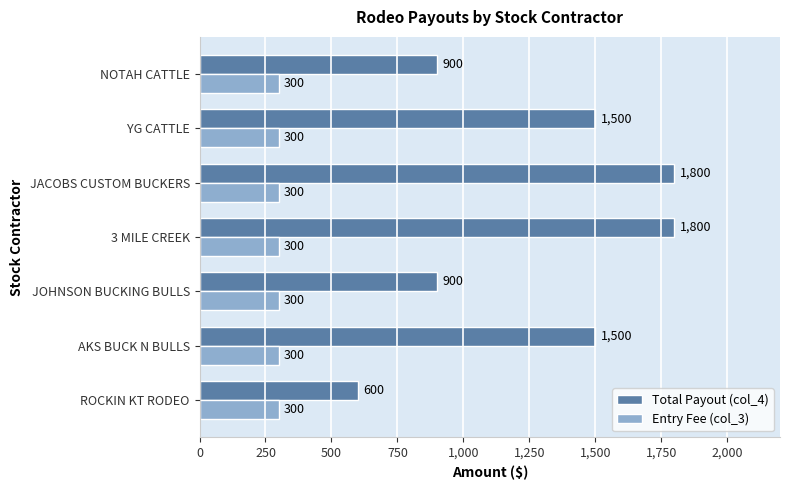

What is the smallest value displayed?

300